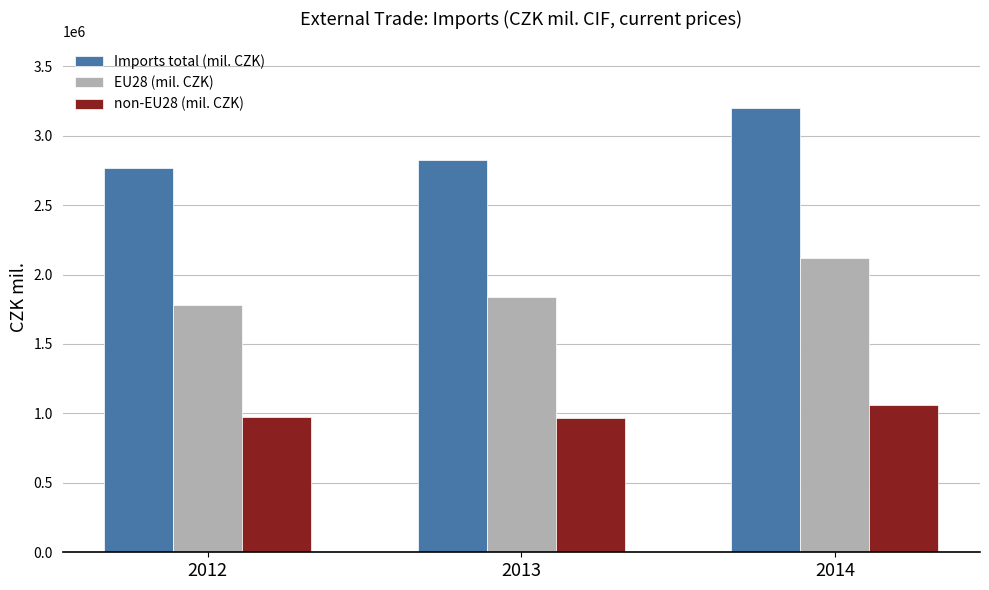

What is the total value across all series at 2014?

6383183